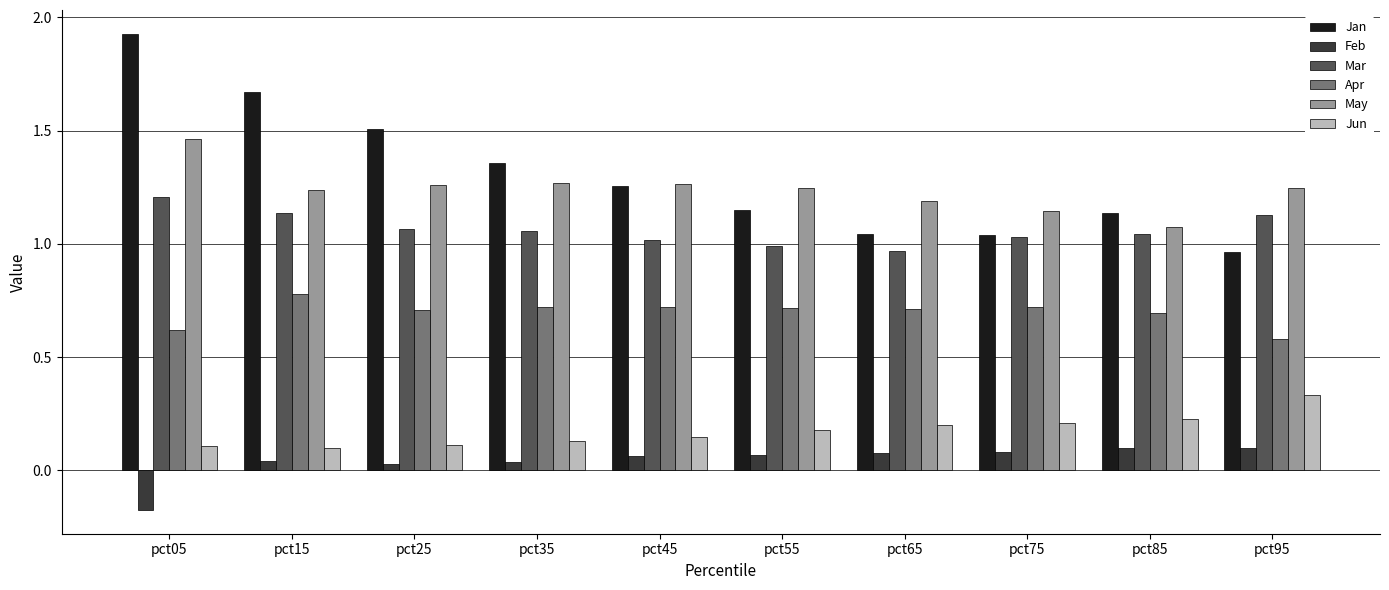

Which series has the largest range (max minus min)?

Jan